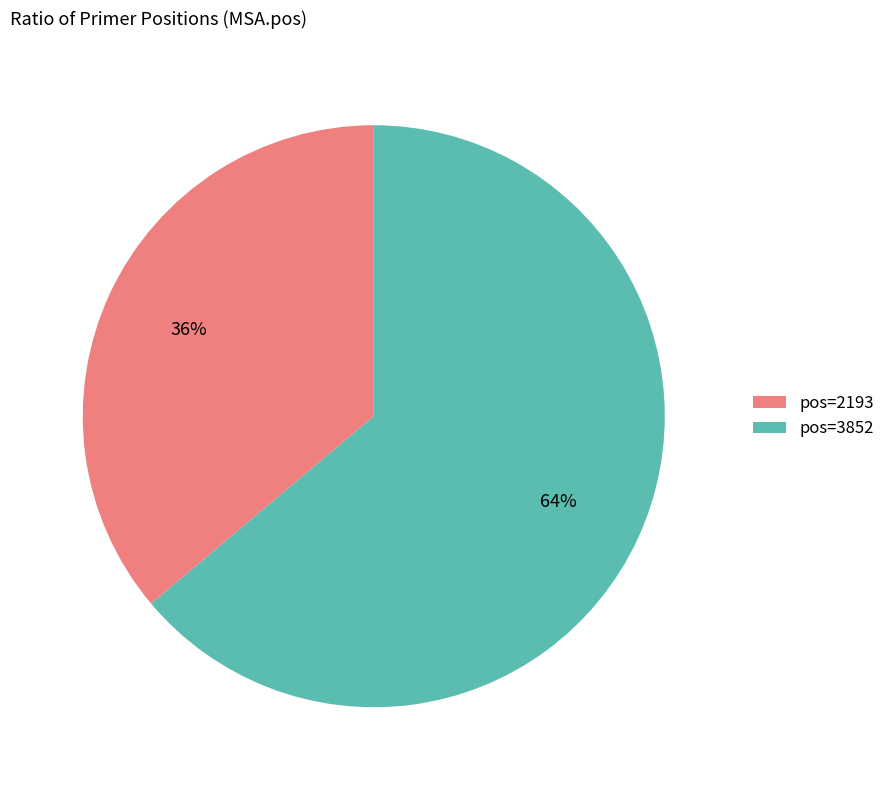

To the nearest percent, what is the difference between the largest and smallest slice percentages?

28%